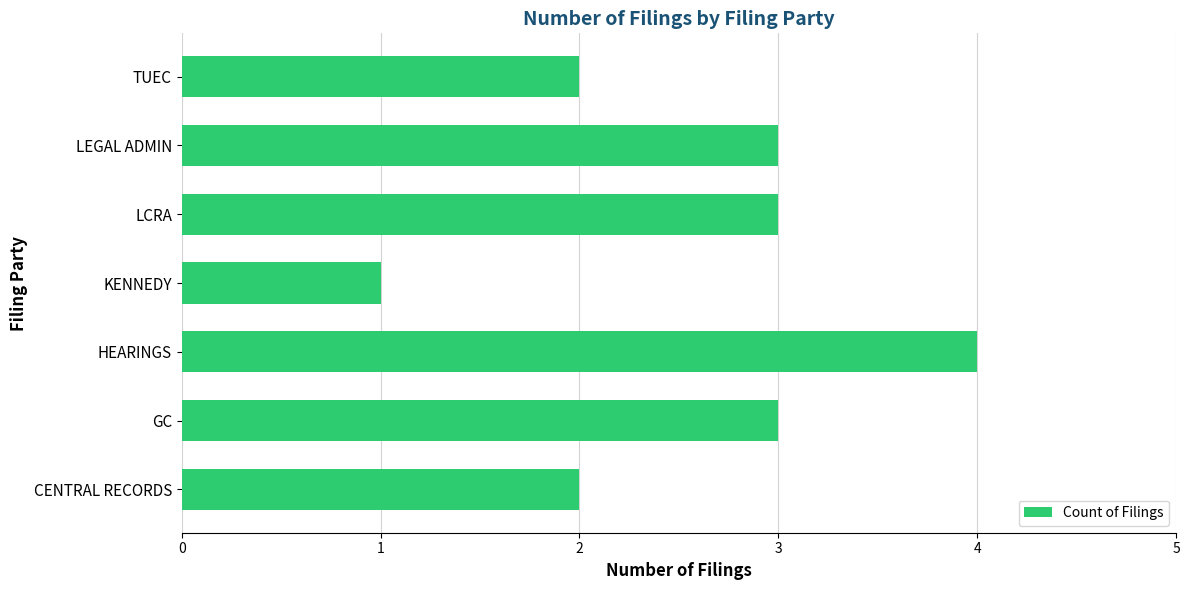

Are the bars grouped side by side (vs. stacked)?

No